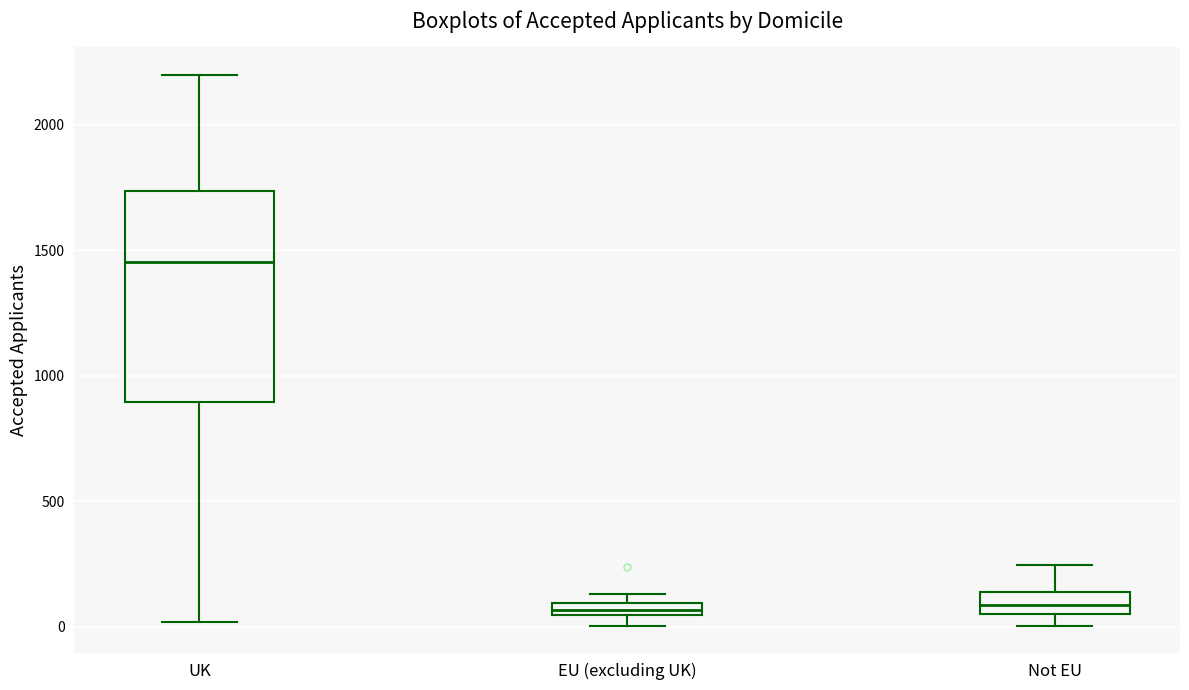

Comparing the boxes themselves (not the whiskers), which one is the tallest?

UK